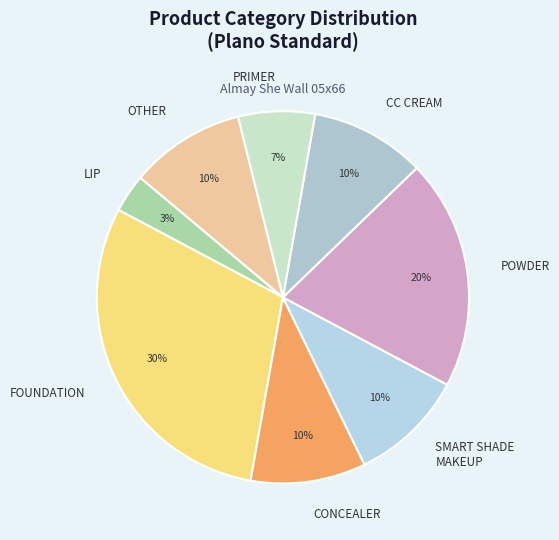

Combined, do POWDER and SMART SHADE MAKEUP account for over 50%?

No